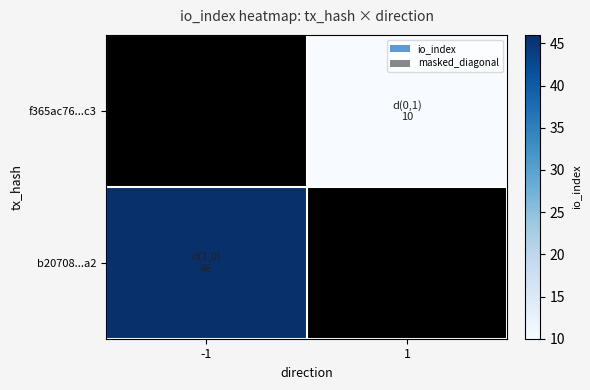

True or false: f365ac76...c3 has a value of 46 at -1.

True